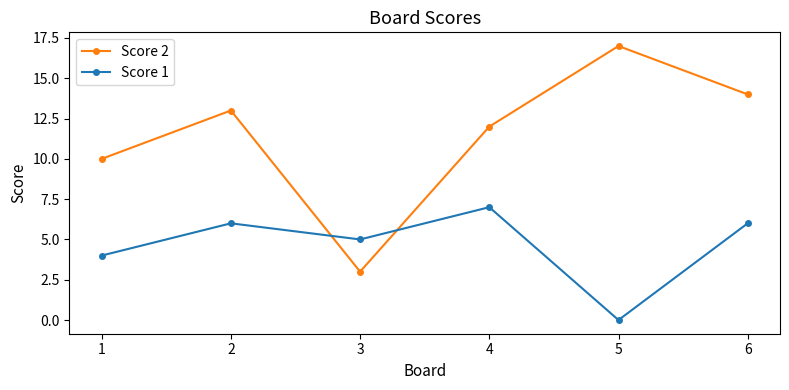

What is the average value of the Score 1 series?

5